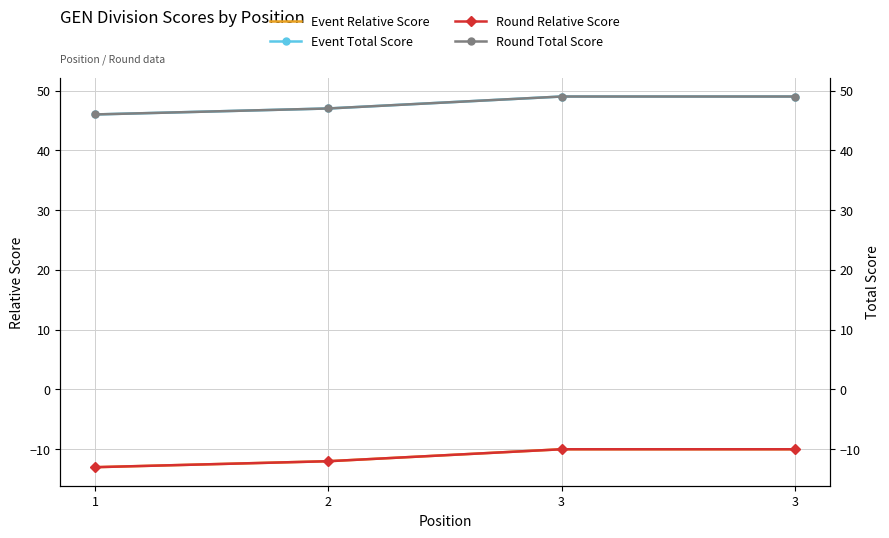

What is the difference between the Round Total Score values at 2 and 1?

1